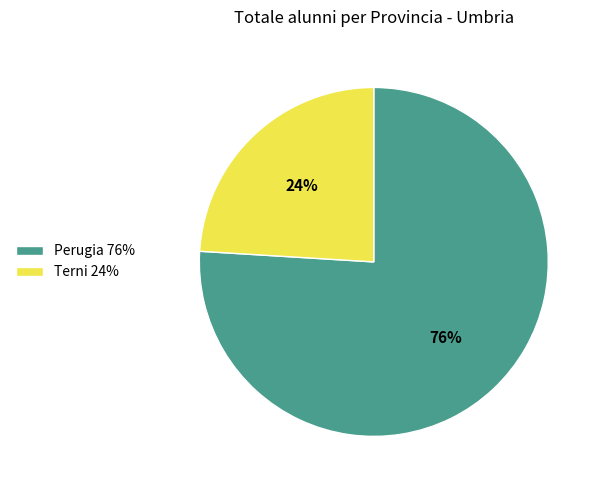

Is there a majority slice in this chart?

Yes